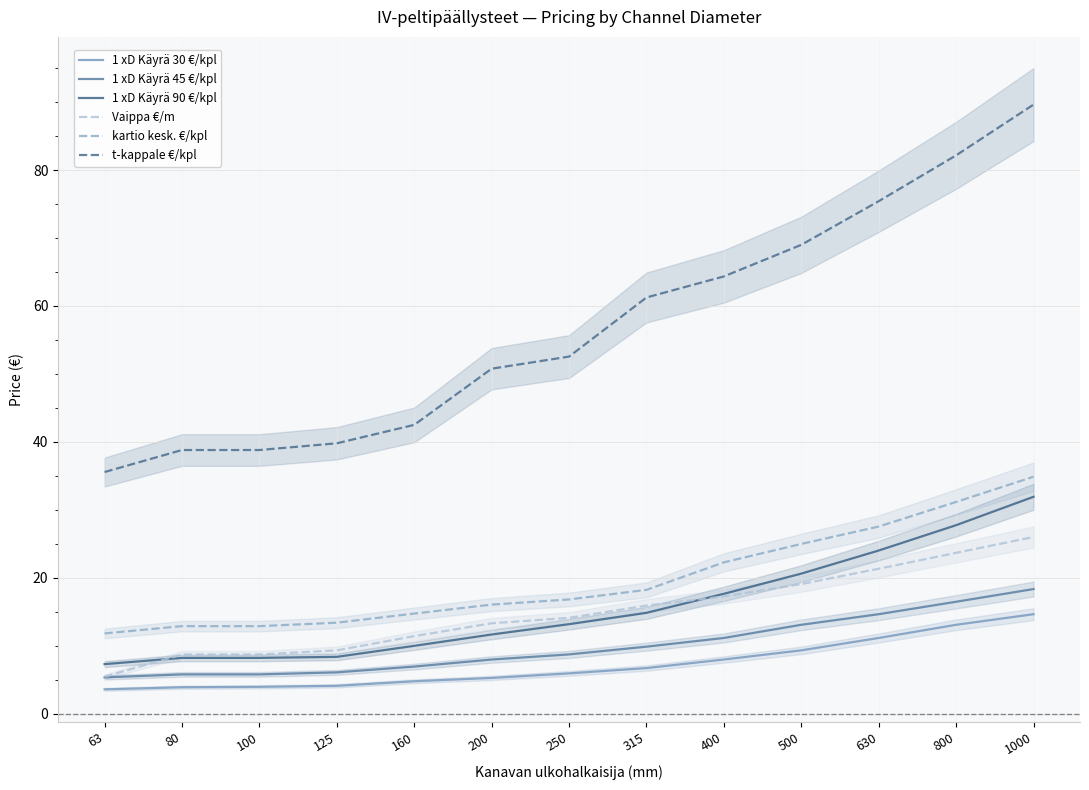

Reading left to right, what are all the values shown in this chart?

1 xD Käyrä 30 €/kpl: 63=3.6	80=3.9	100=4.0	125=4.1	160=4.8	200=5.3	250=5.9	315=6.7	400=8.0	500=9.3	630=11.1	800=13.1	1000=14.6
1 xD Käyrä 45 €/kpl: 63=5.3	80=5.8	100=5.8	125=6.1	160=6.9	200=8.0	250=8.7	315=9.9	400=11.1	500=13.1	630=14.6	800=16.5	1000=18.3
1 xD Käyrä 90 €/kpl: 63=7.3	80=8.2	100=8.2	125=8.4	160=10.0	200=11.7	250=13.2	315=14.8	400=17.6	500=20.6	630=24.0	800=27.7	1000=31.9
Vaippa €/m: 63=5.4	80=8.7	100=8.7	125=9.3	160=11.4	200=13.3	250=14.1	315=15.9	400=17.2	500=19.1	630=21.3	800=23.7	1000=26.0
kartio kesk. €/kpl: 63=11.8	80=12.9	100=12.9	125=13.4	160=14.7	200=16.1	250=16.8	315=18.2	400=22.3	500=25.0	630=27.5	800=31.2	1000=34.9
t-kappale €/kpl: 63=35.6	80=38.8	100=38.8	125=39.8	160=42.5	200=50.8	250=52.5	315=61.2	400=64.3	500=69.0	630=75.4	800=82.2	1000=89.6